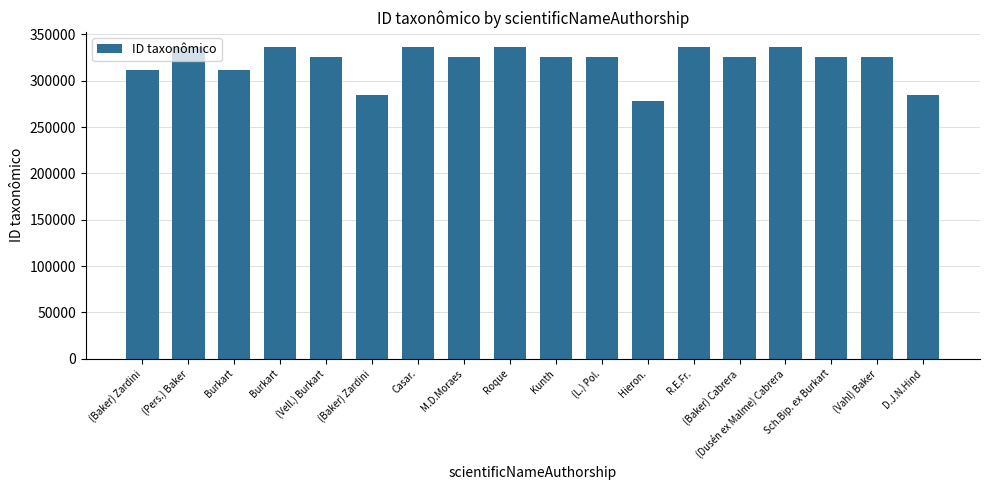

How many data points are less than 325237?

9